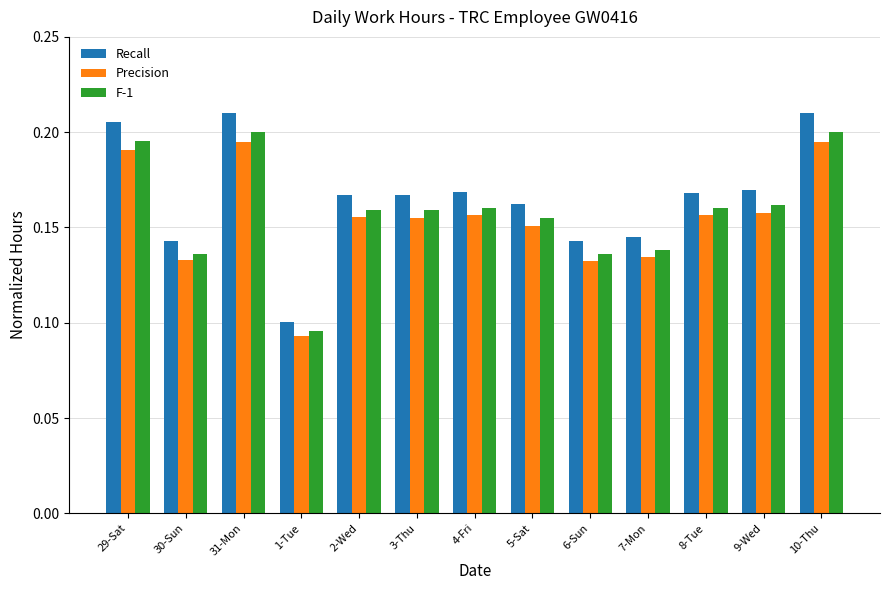

Is it true that Precision equals 0.2 at 9-Wed?

True